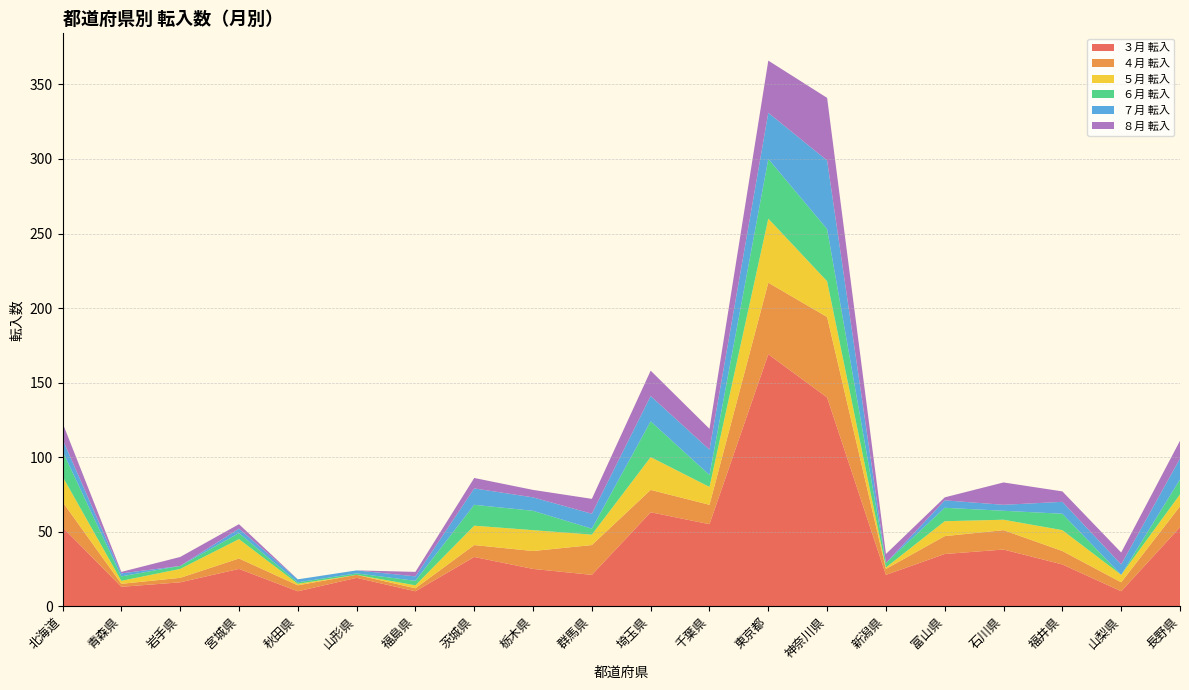

Reading left to right, extract all data points from this chart.

３月 転入: 53	13	16	25	10	19	10	33	25	21	63	55	169	140	21	35	38	28	10	53
４月 転入: 17	2	3	7	4	2	2	8	12	20	15	13	48	54	4	12	13	9	6	14
５月 転入: 17	2	6	13	1	0	2	13	14	7	22	12	43	24	1	10	7	14	5	8
６月 転入: 17	3	2	4	1	1	3	14	13	4	24	8	40	35	3	9	6	11	0	10
７月 転入: 8	2	0	3	2	2	3	11	9	10	17	17	31	46	0	5	4	8	7	14
８月 転入: 11	1	6	3	0	0	3	7	5	10	17	14	35	42	6	2	15	7	8	12